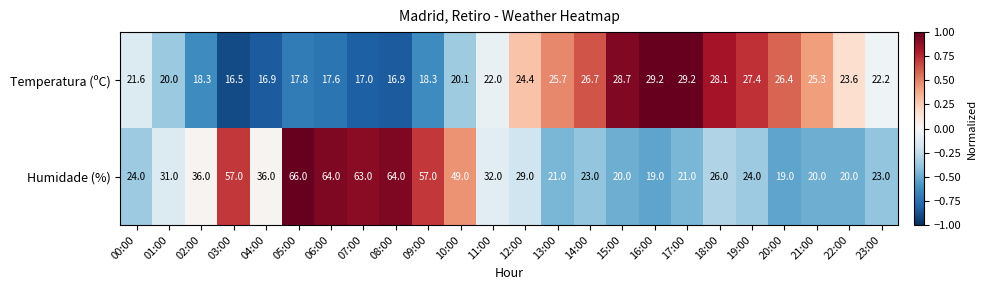

What is the approximate value of Humidade (%) at 12:00?

29.0